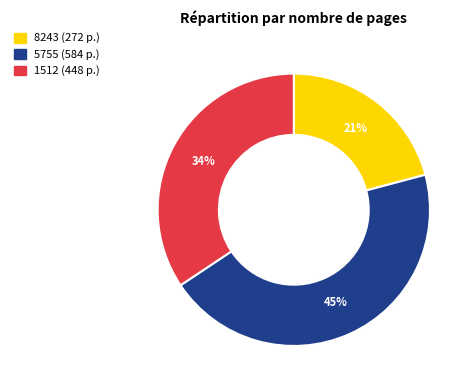

Combined, do 5755 and 8243 account for over 50%?

Yes